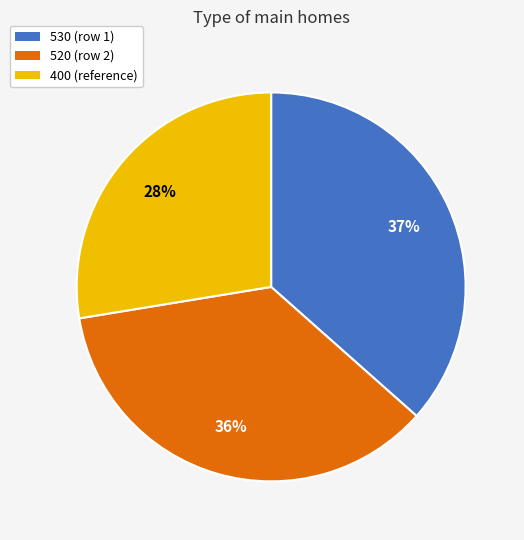

Do 400 and 530 together represent more than half of the pie?

Yes